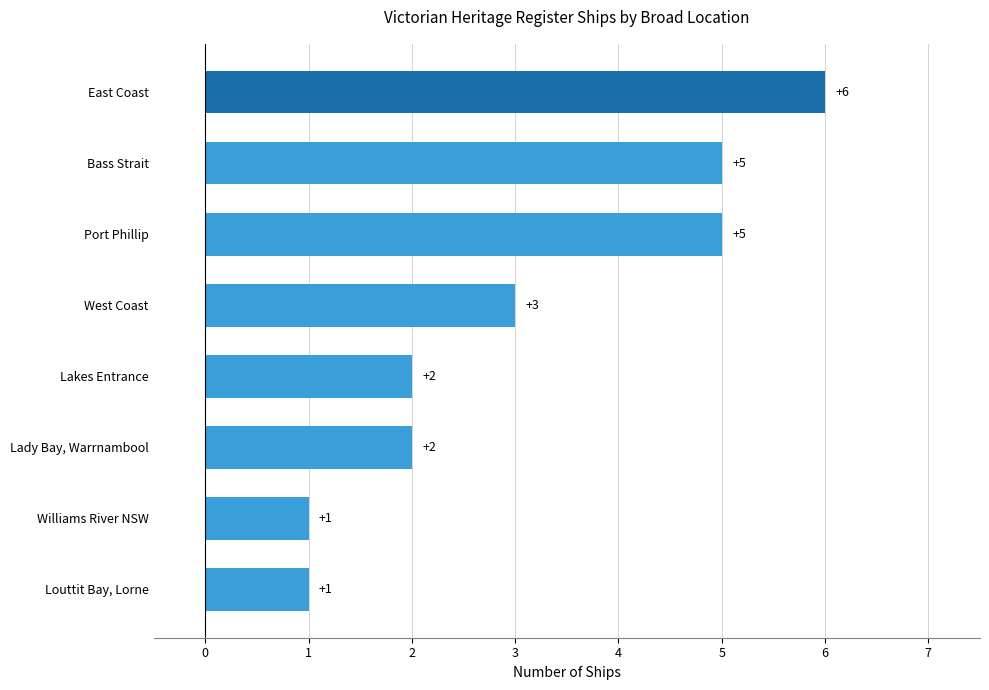

What is the average value?

3